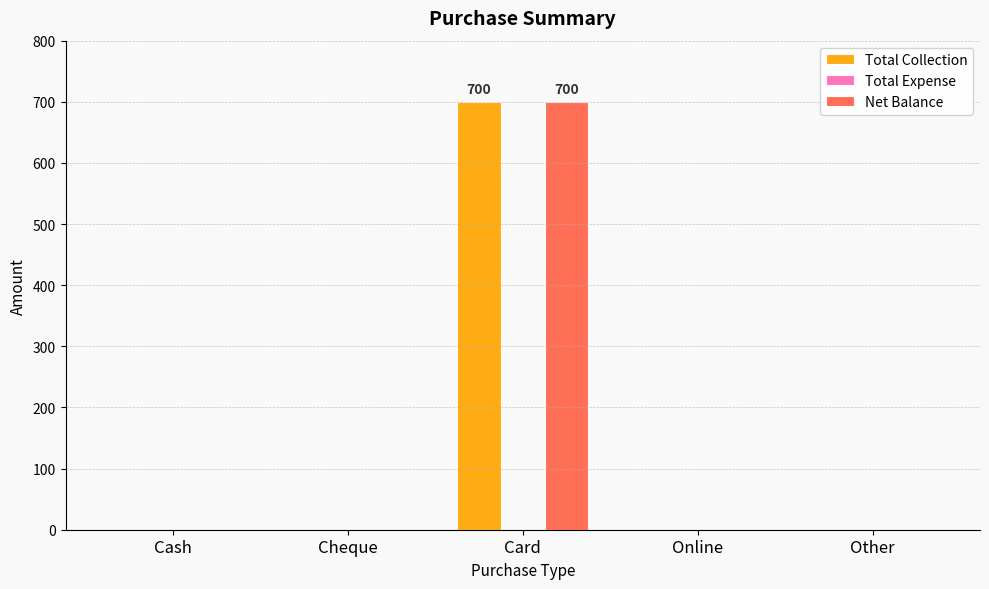

True or false: Net Balance has a value of 258 at Other.

False